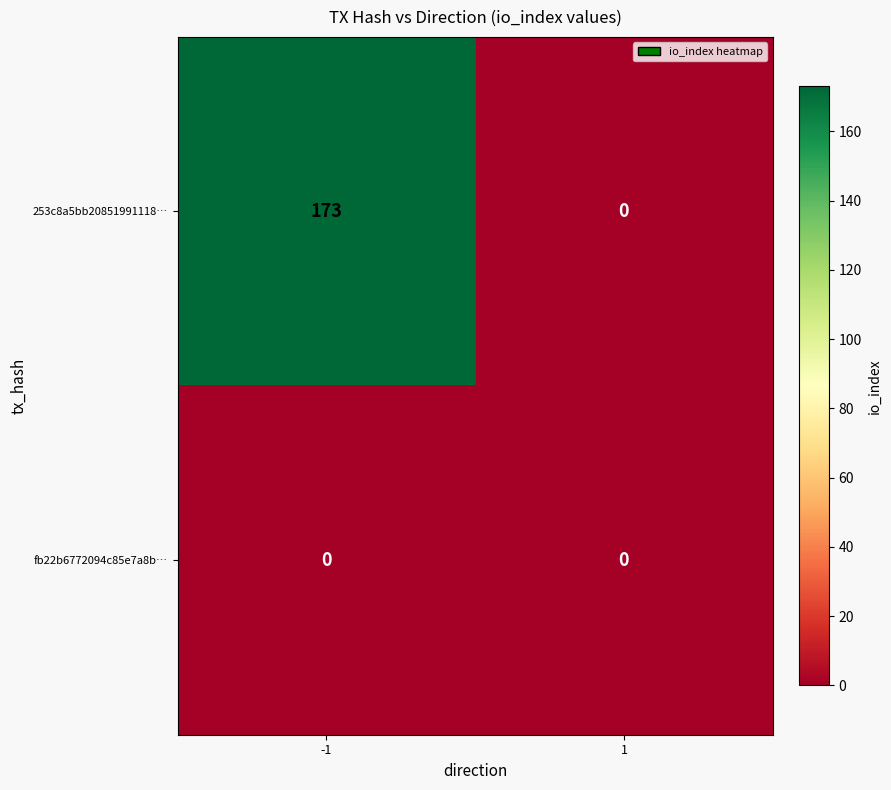

Rank the categories by 253c8a5bb20851991118… value from lowest to highest.

1, -1